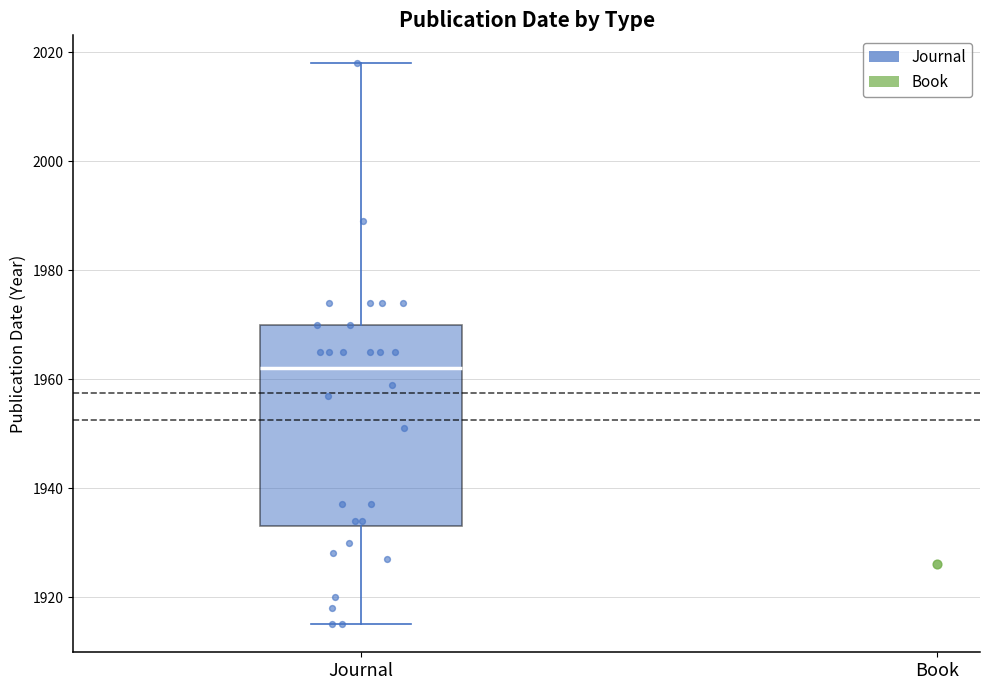

Transcribe this box plot: give where the median line is, the range the box spans, and where the two whiskers end, as read against the y-axis. The values are not printed on the chart, so give them approximately, as read against the axis.

median 1962, box 1934 to 1970, whiskers 1916 to 2018